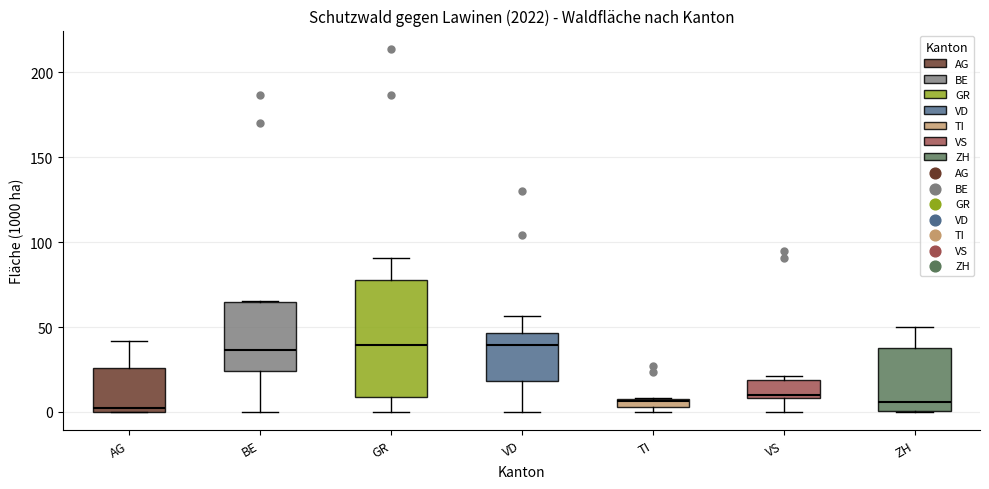

Where is the lower edge of the box for AG on the y-axis? The values are not printed on the chart, so give them approximately, as read against the axis.

0